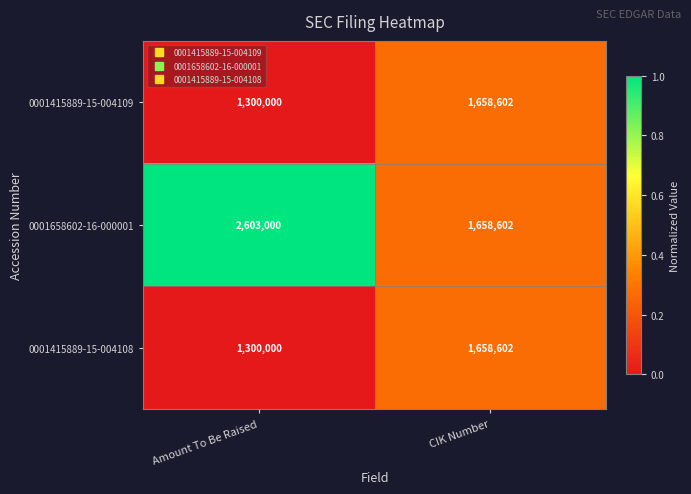

How many series are shown in this chart?

3